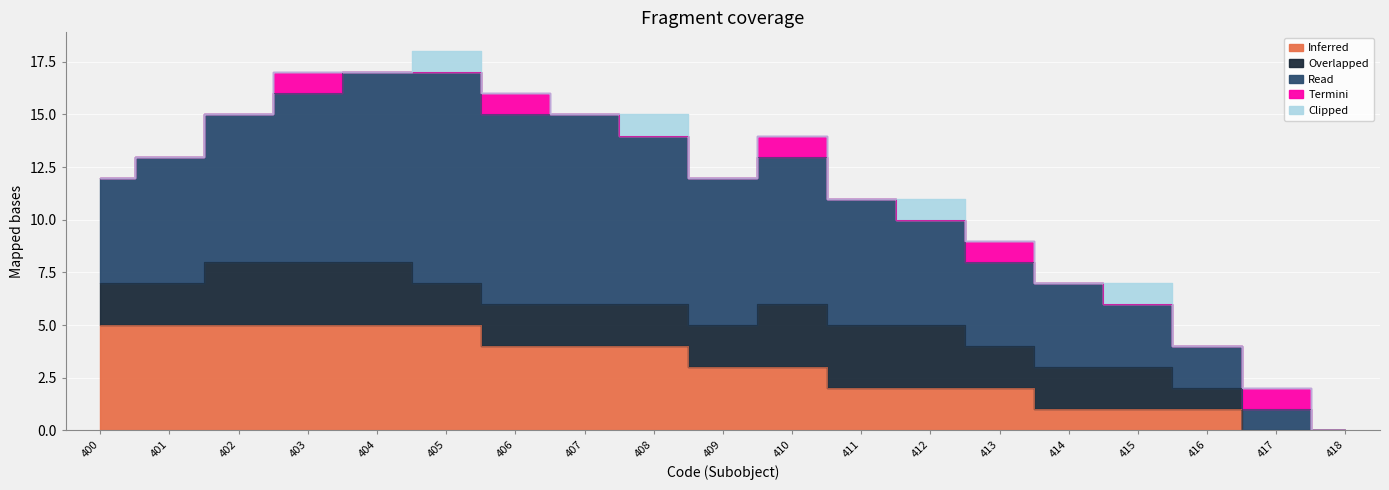

Count the Termini values in the range 0 to 1.

19